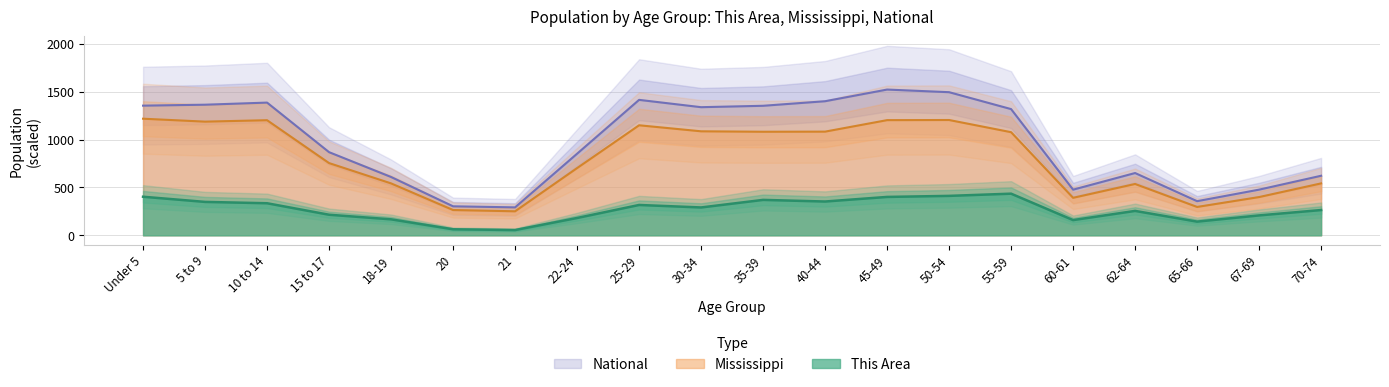

What is the label of the 7th point from the left?

21